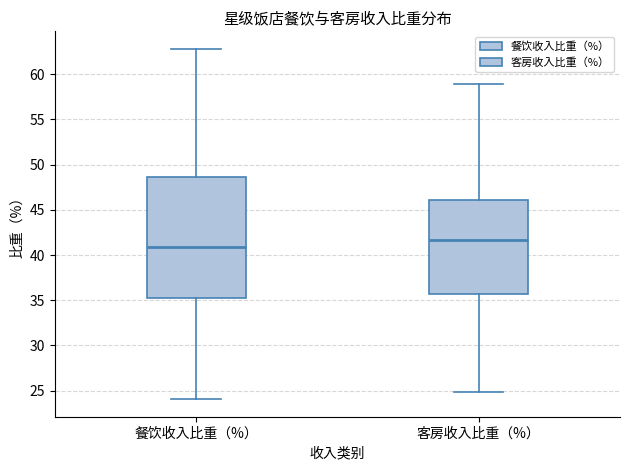

Comparing the boxes themselves (not the whiskers), which one is the tallest?

餐饮收入比重（%）